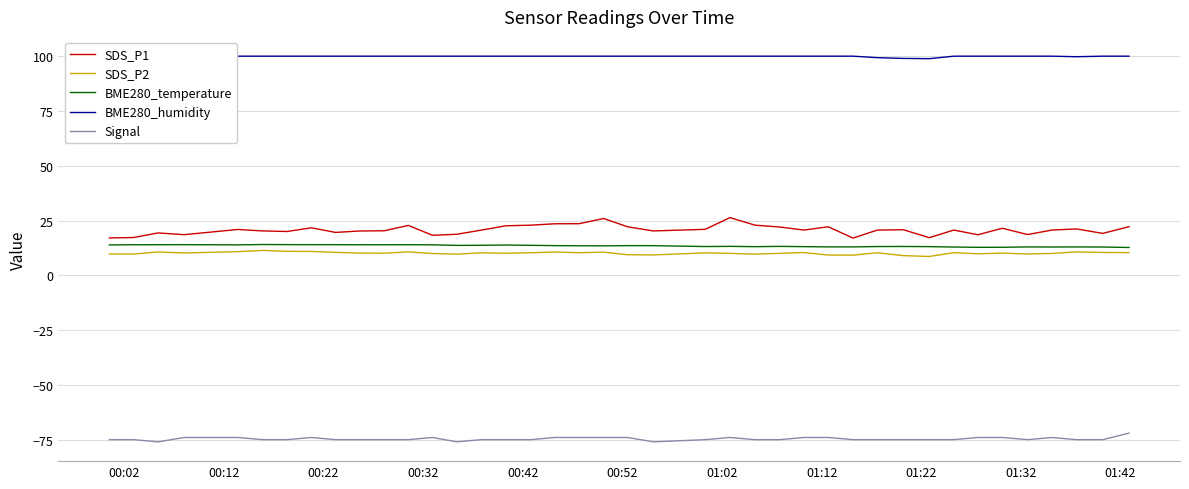

True or false: Signal and BME280_temperature cross at least once.

False